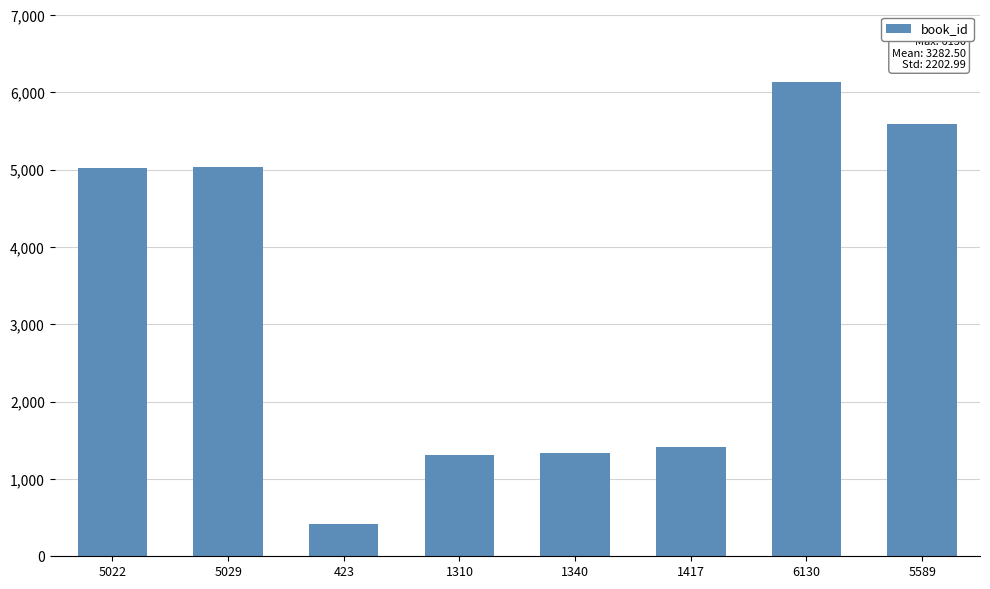

What is the difference between the maximum and minimum values?

5707